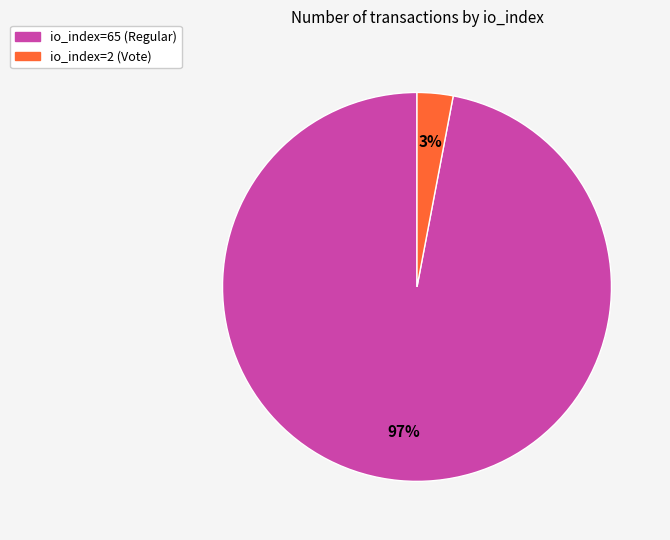

Which category has the biggest portion of the pie?

io_index=65 (Regular)